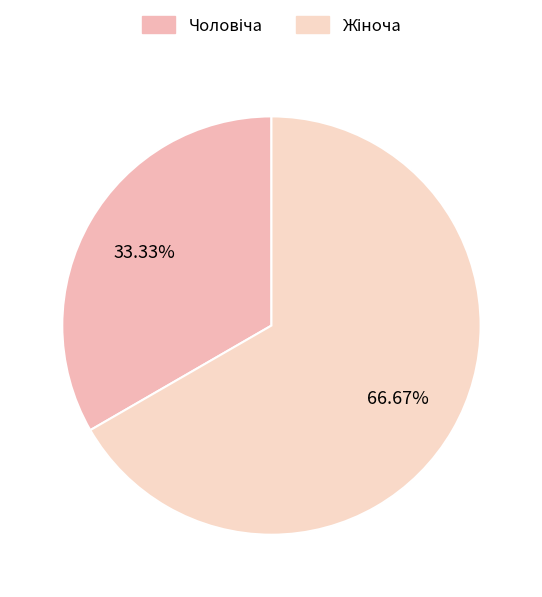

To the nearest percent, what is the average slice percentage?

50%